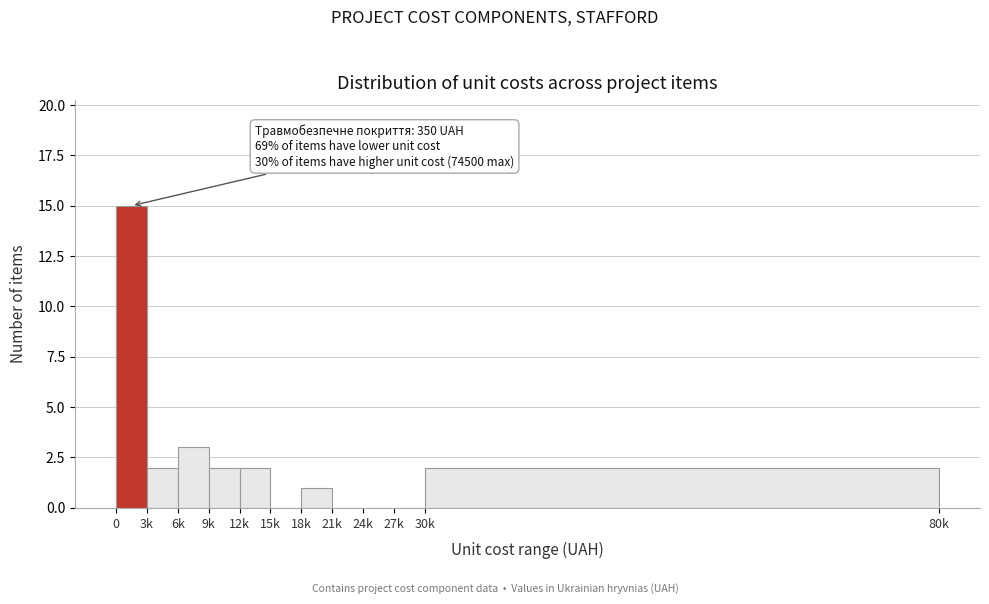

Reading left to right, what are all the values shown in this chart?

0=15	3k=2	6k=3	9k=2	12k=2	15k=0	18k=1	21k=0	24k=0	27k=0	30k=2